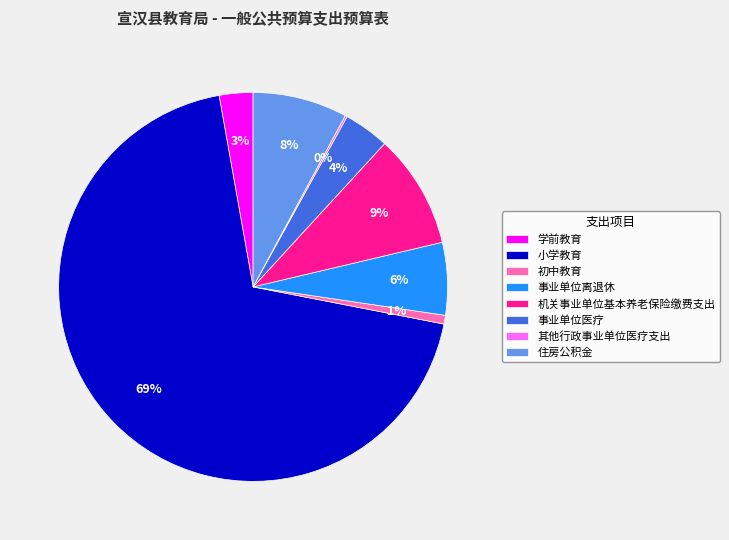

The 初中教育 slice represents 1% of the pie. True or false?

True